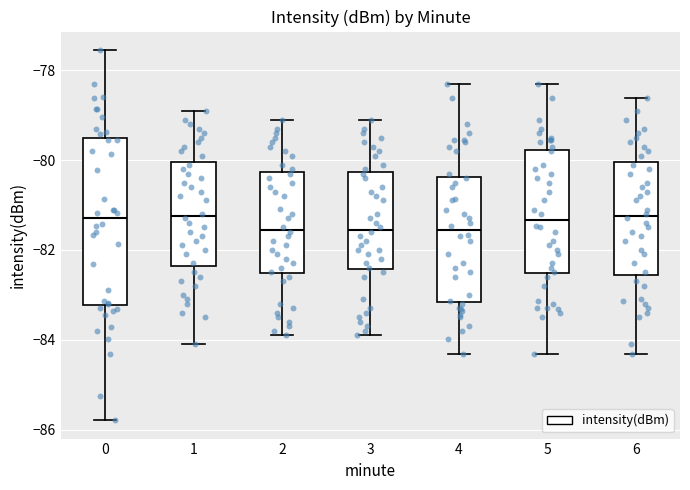

Comparing the boxes themselves (not the whiskers), which one is the tallest?

0